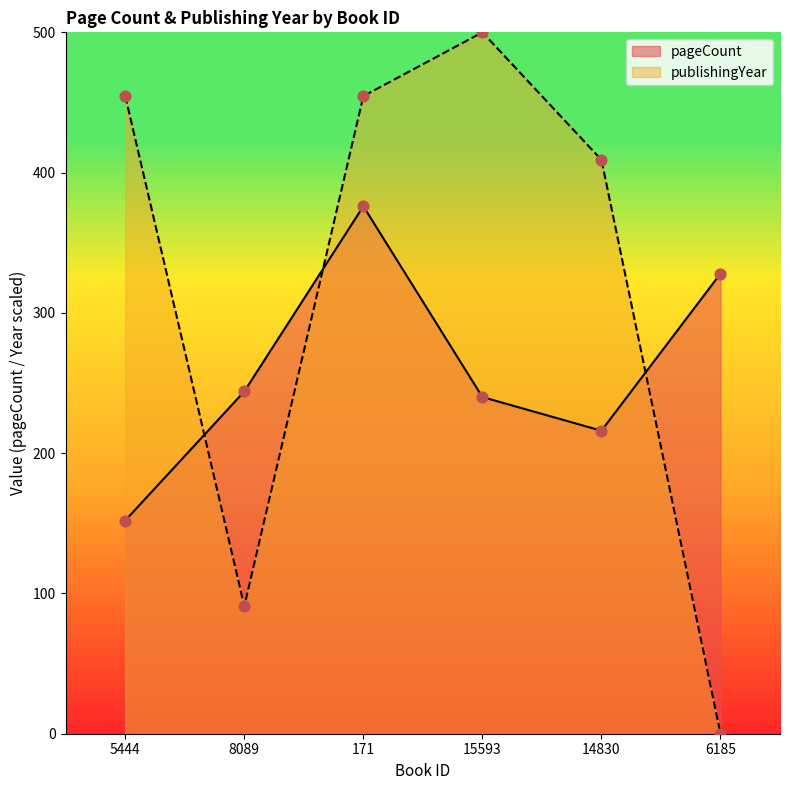

At how many categories does at least one series exceed 150?

6